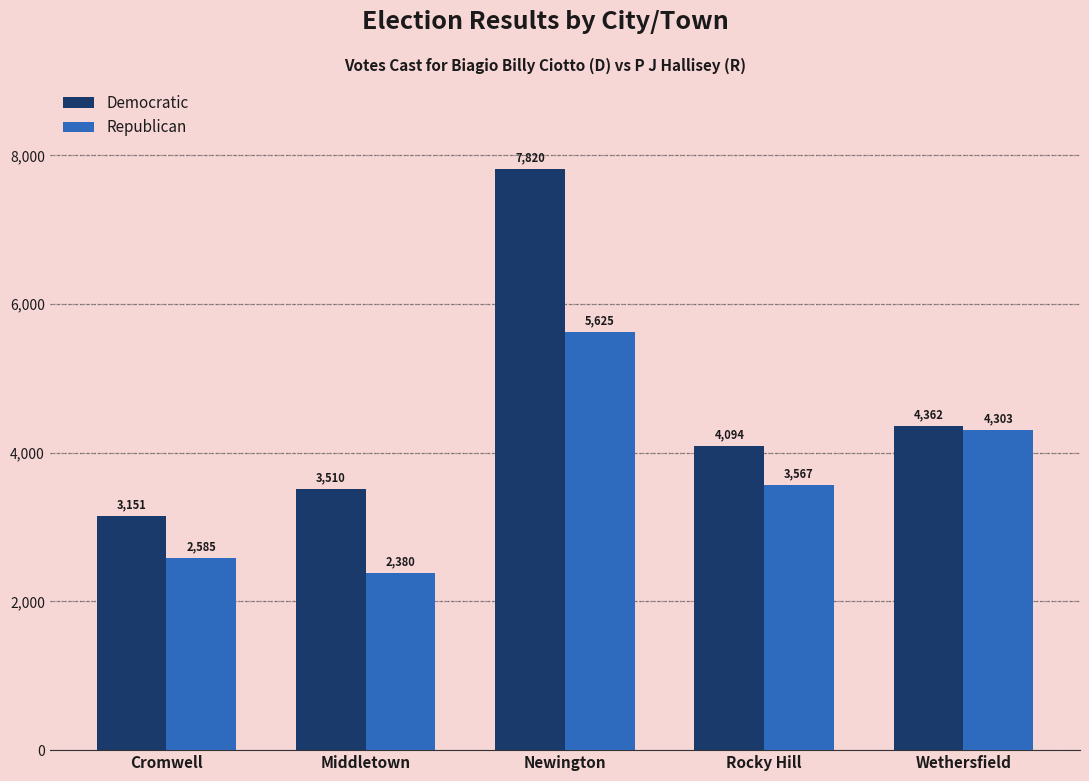

Is it true that Democratic equals 3151 at Cromwell?

True